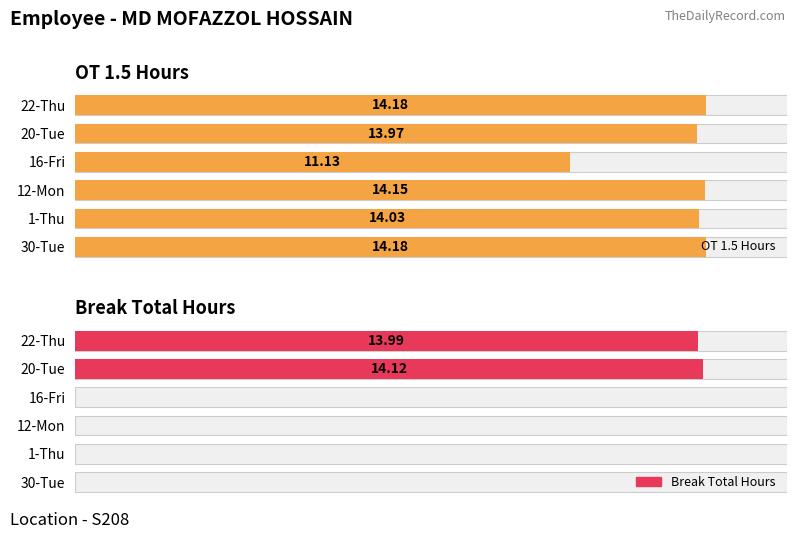

Is it true that Break Total Hours equals 5.7 at 16-Fri?

False